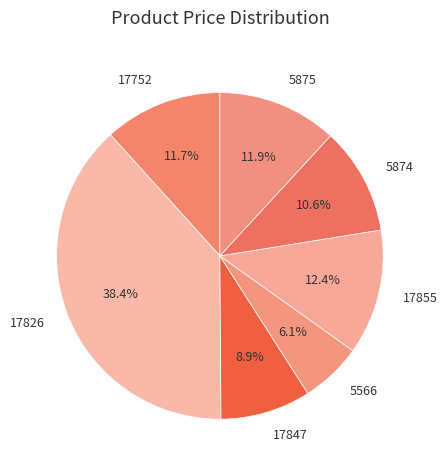

What is the smallest slice in the pie chart?

5566